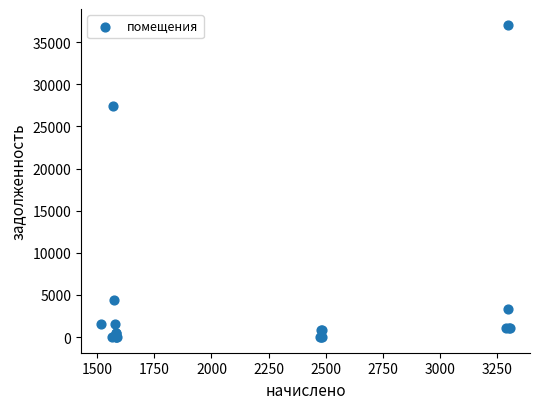

What Y value in the scatter plot is closest to 18541?

27449.9